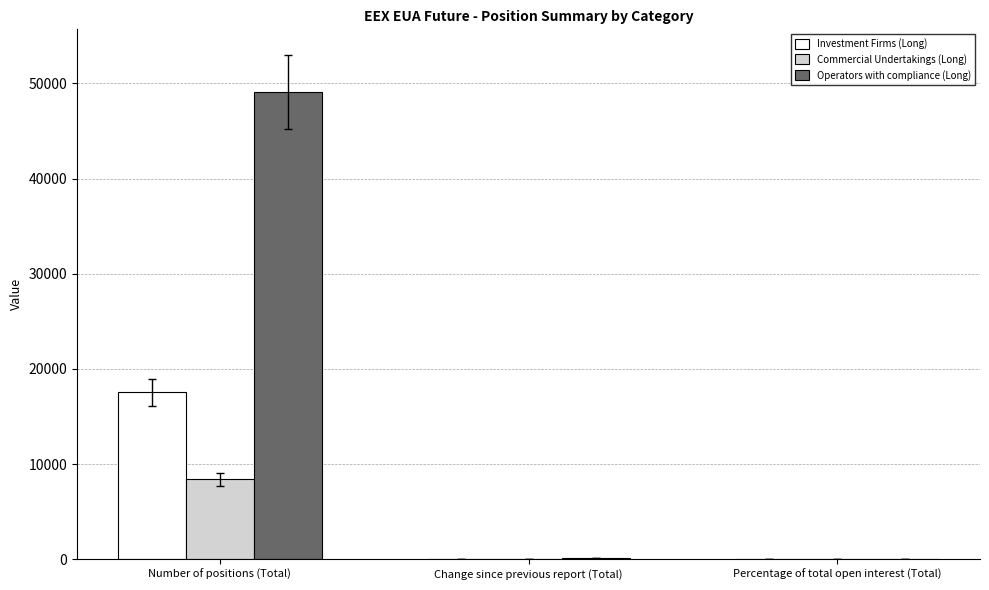

What is the maximum value shown in the chart?

49094.0